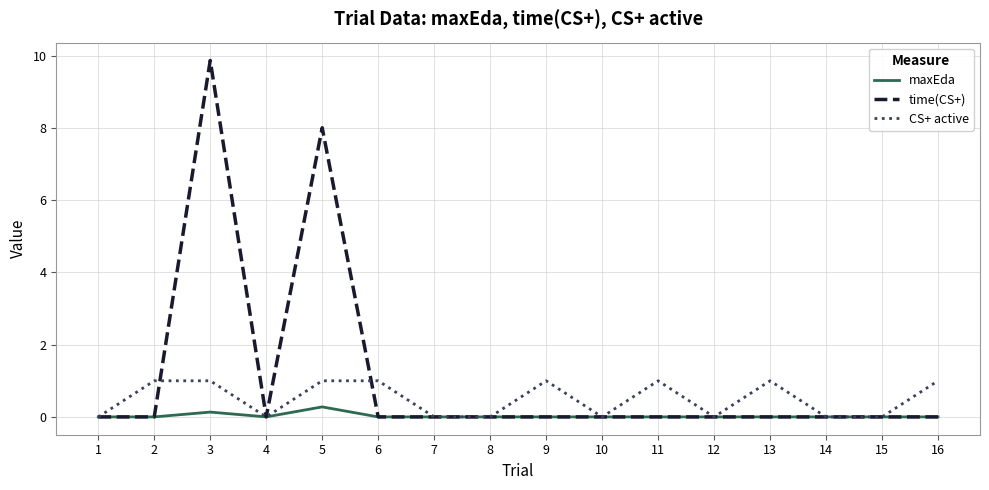

Reading left to right, list all the values displayed in this chart.

maxEda: 0.0	0.0	0.1	0.0	0.3	0.0	0.0	0.0	0.0	0.0	0.0	0.0	0.0	0.0	0.0	0.0
time(CS+): 0.0	0.0	9.9	0.0	8.0	0.0	0.0	0.0	0.0	0.0	0.0	0.0	0.0	0.0	0.0	0.0
CS+ active: 0.0	1.0	1.0	0.0	1.0	1.0	0.0	0.0	1.0	0.0	1.0	0.0	1.0	0.0	0.0	1.0